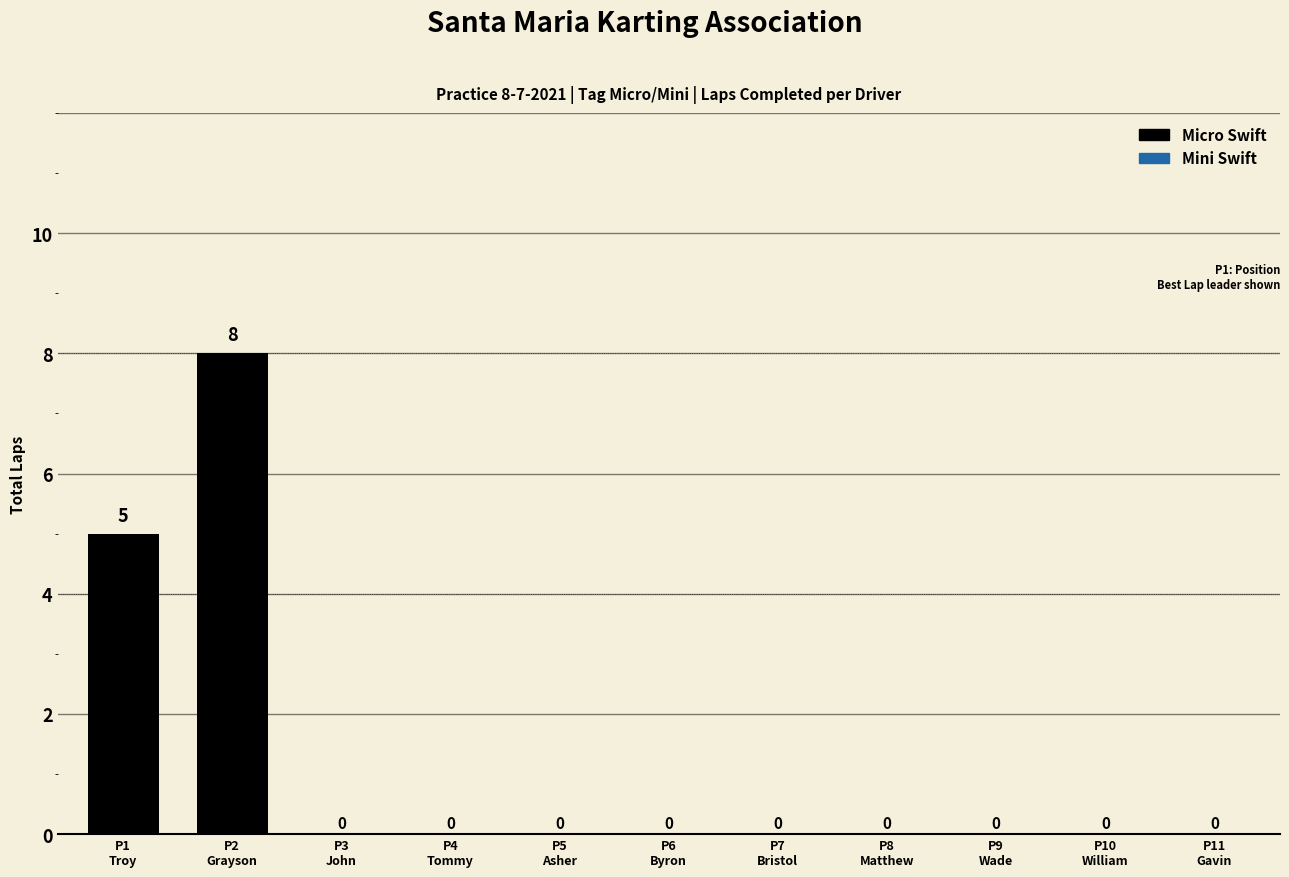

Where is the data nearest to the value 4?

P1
Troy